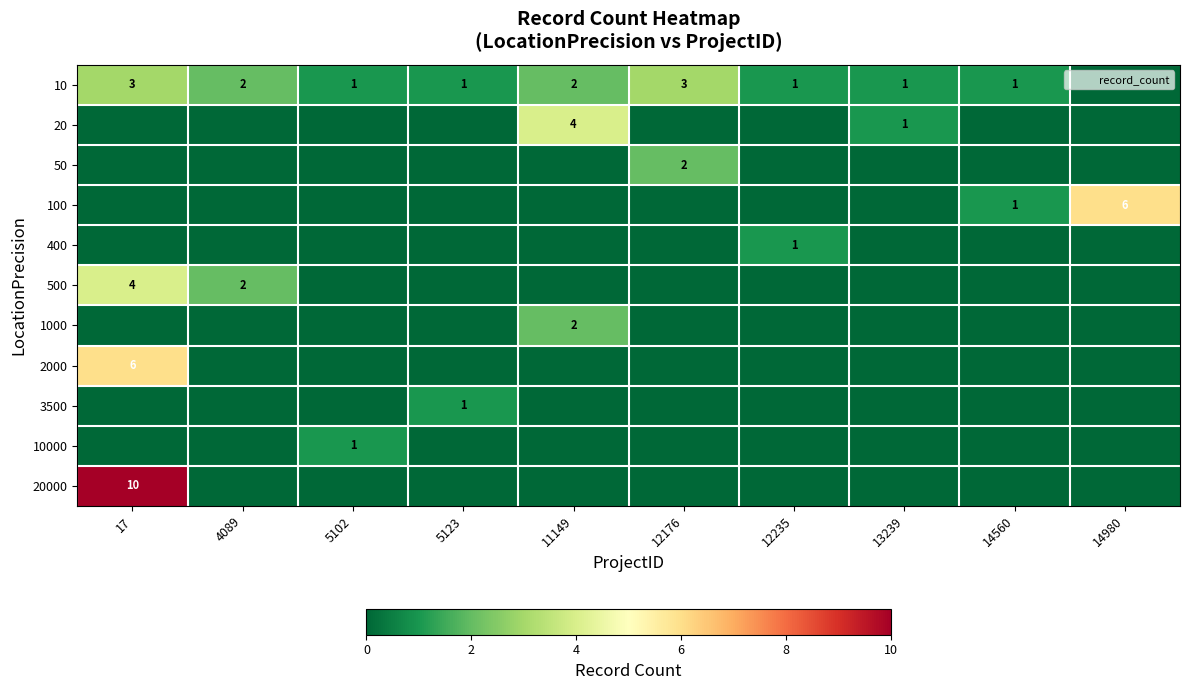

The 100 series shows 4 at 13239. True or false?

False